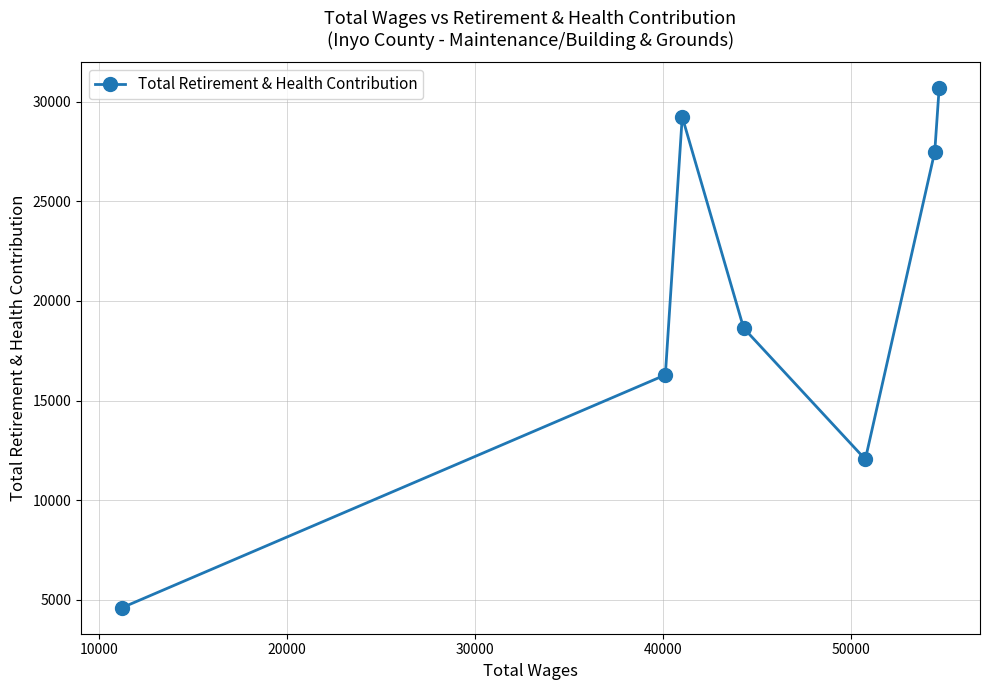

What is the greatest value displayed?

30678